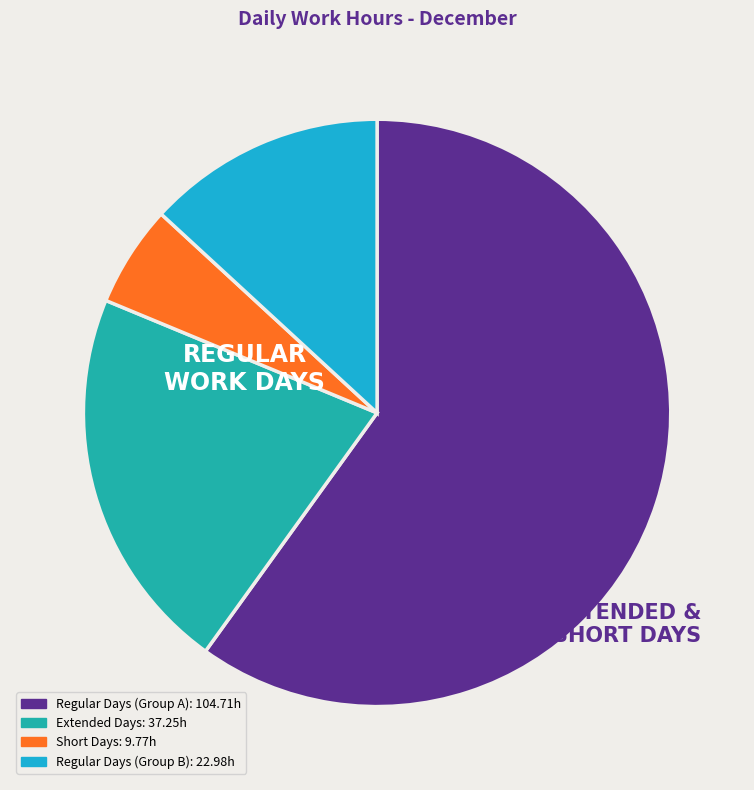

Is there any slice that represents more than half of the pie?

Yes